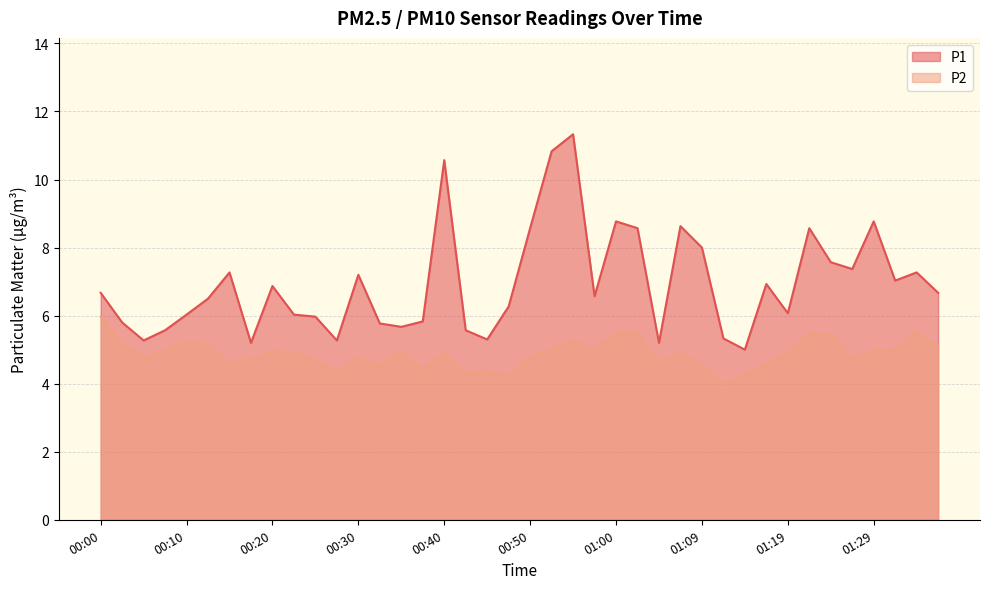

What position from the left is 00:15?

7